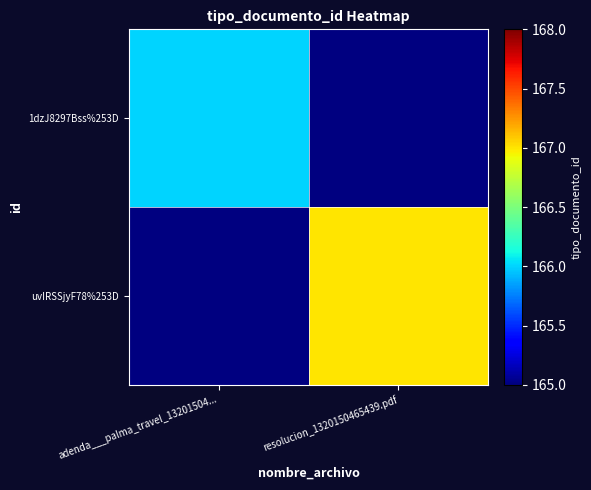

Is the value of 1dzJ8297Bss%253D at resolucion_1320150465439.pdf greater than the value of uvIRSSjyF78%253D at resolucion_1320150465439.pdf?

No